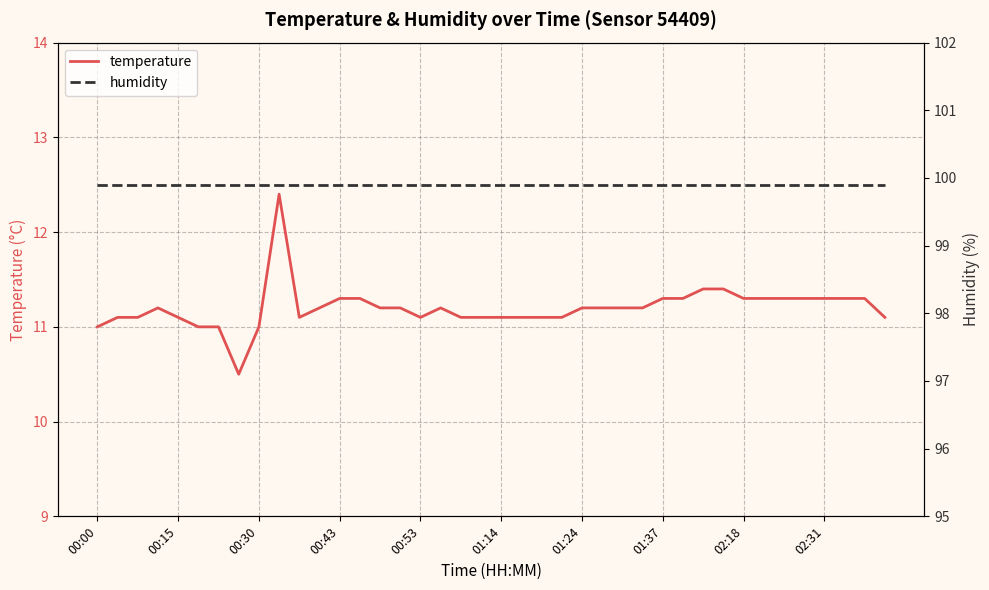

What is the sum of all temperature values?

448.0